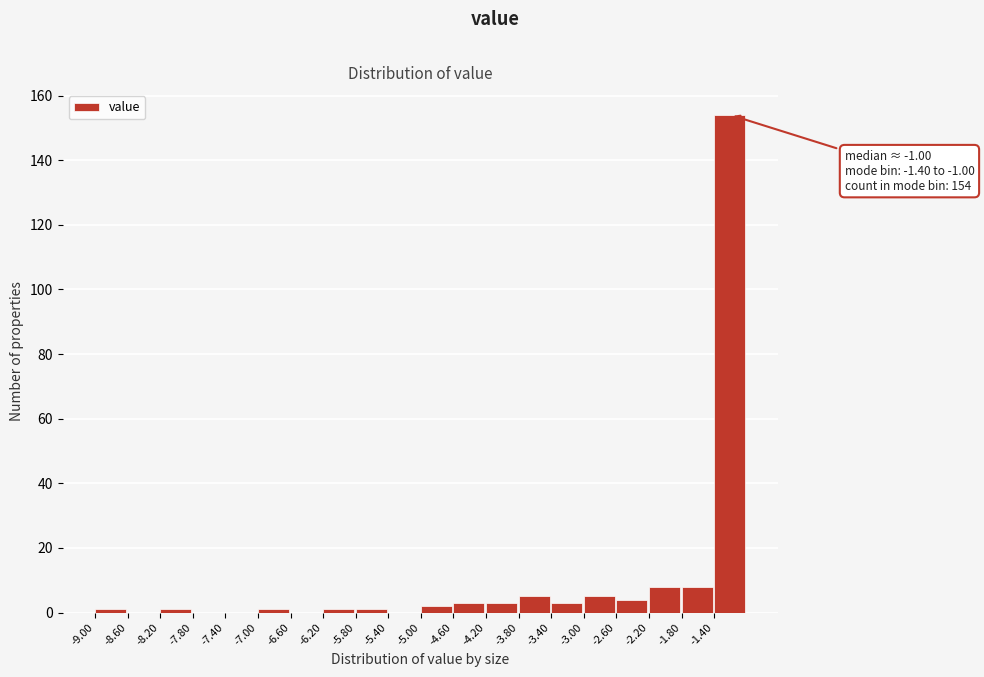

Over which range of the x-axis is the bar tallest?

-1.4 to -1.0